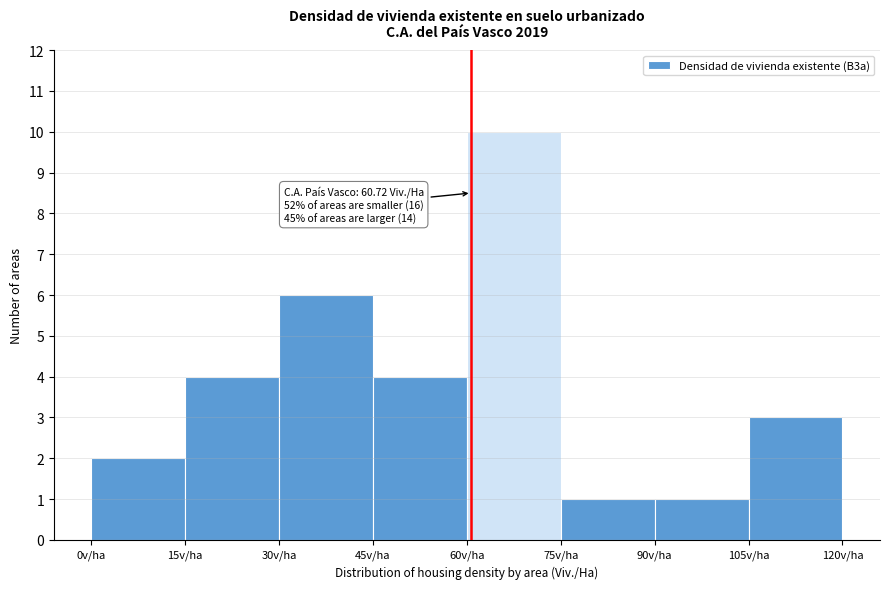

Which range on the x-axis has the tallest bar?

60 to 75